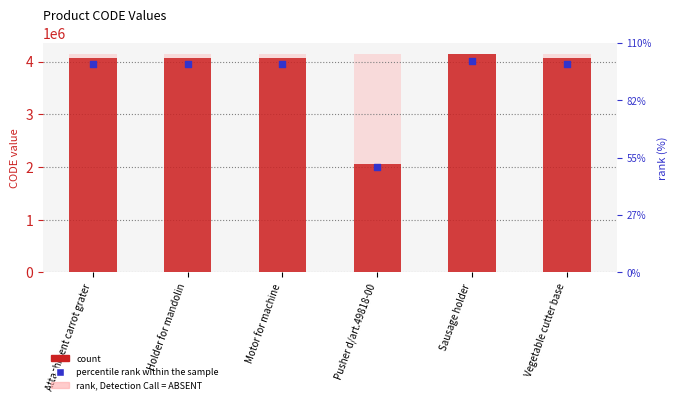

At which category is the sum across all series the highest?

Sausage holder